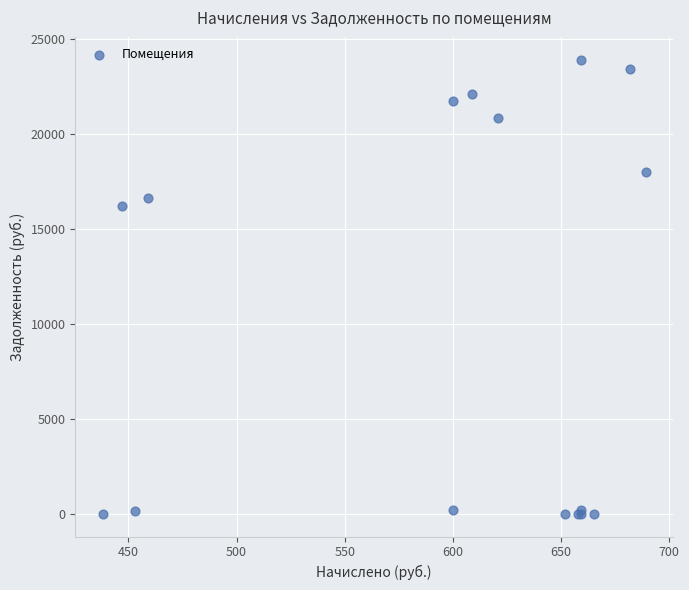

What Y value in the scatter plot is closest to 11954?

16209.1